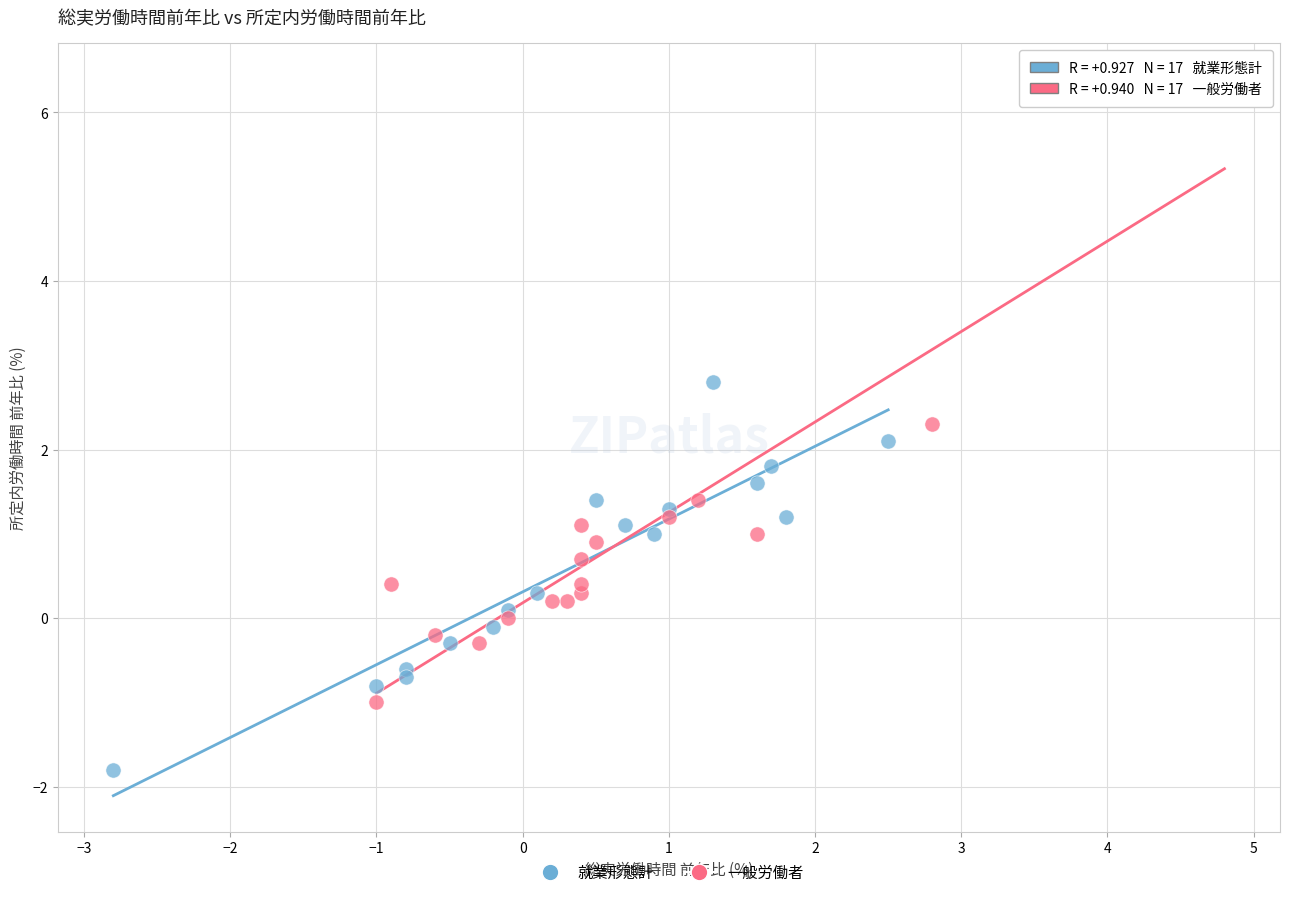

Which series has the largest Y range (max minus min)?

一般労働者